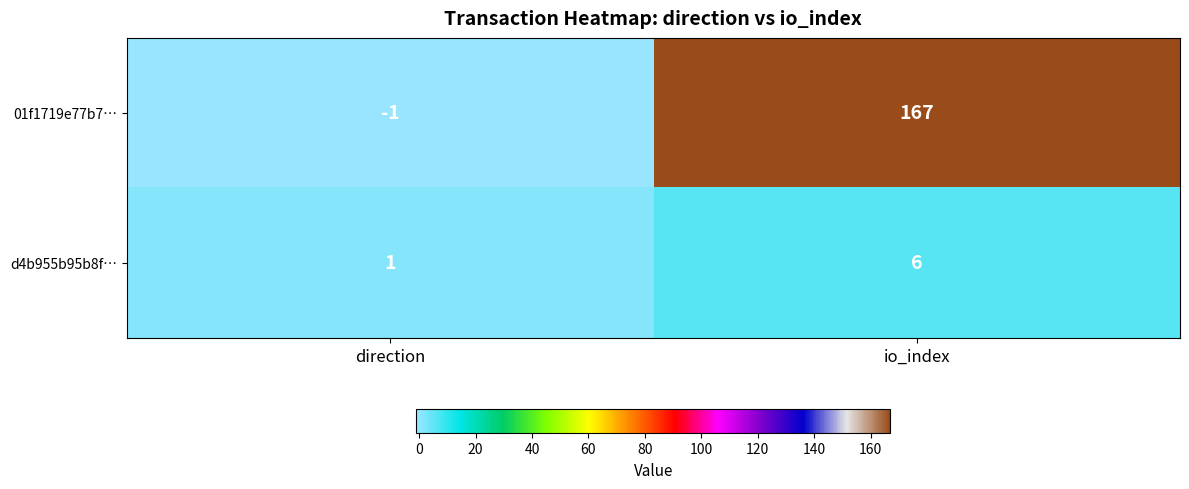

Reading left to right, transcribe all the data shown in this chart.

01f1719e77b7…: direction=-1	io_index=167
d4b955b95b8f…: direction=1	io_index=6